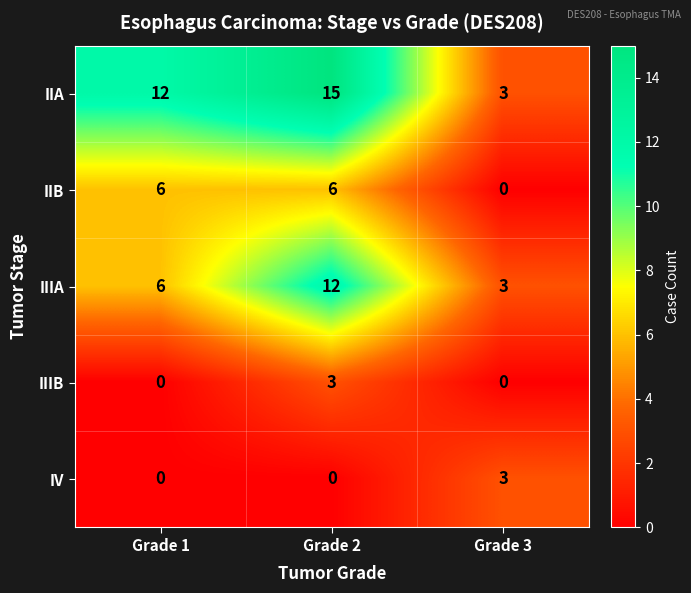

Is it true that IV equals -1 at Grade 2?

False